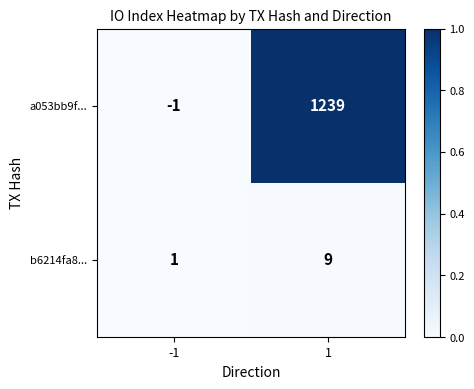

What value does the a053bb9f... series have at 1?

1239